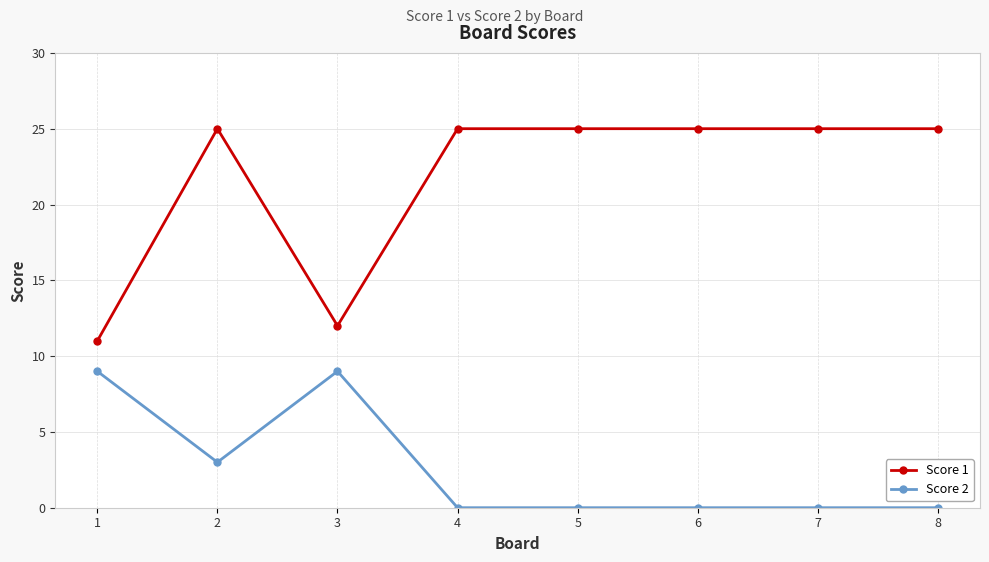

Rank the series by their average value, from lowest to highest.

Score 2, Score 1